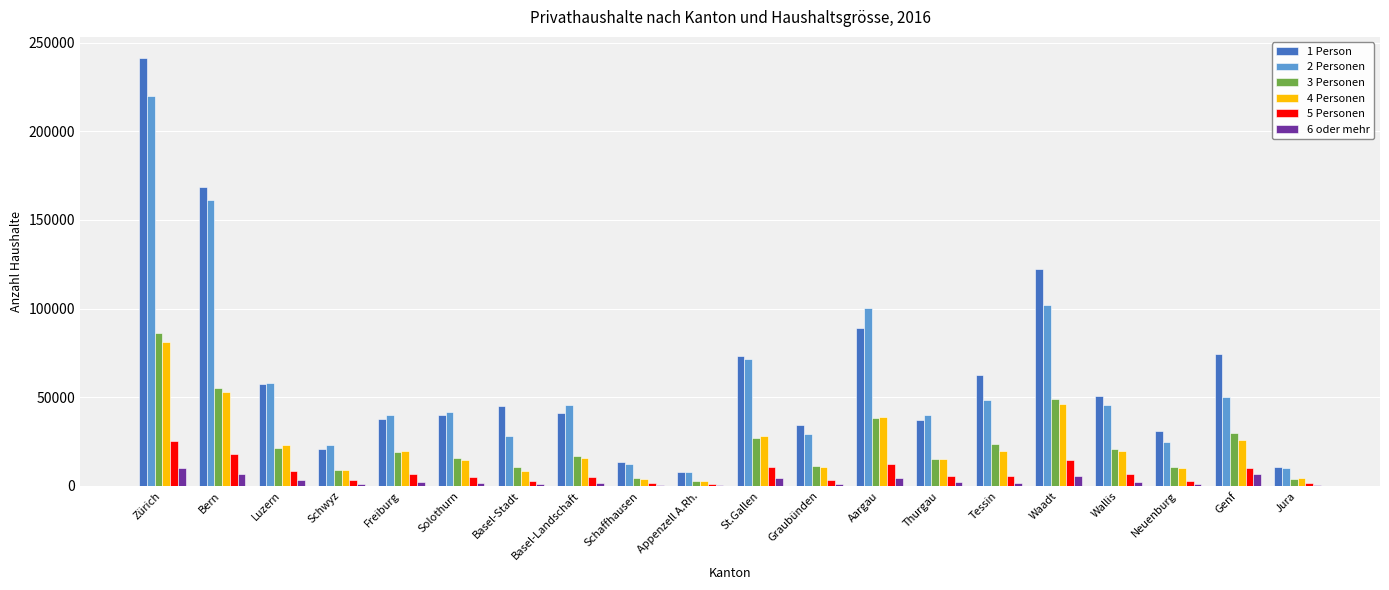

What is the maximum value shown in the chart?

241174